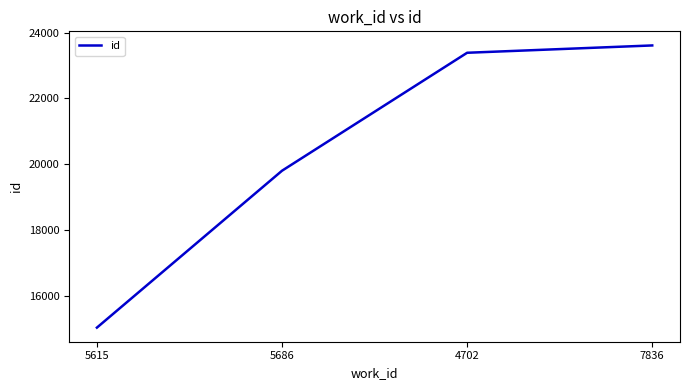

True or false: the data has more than 2 interior local peaks.

False